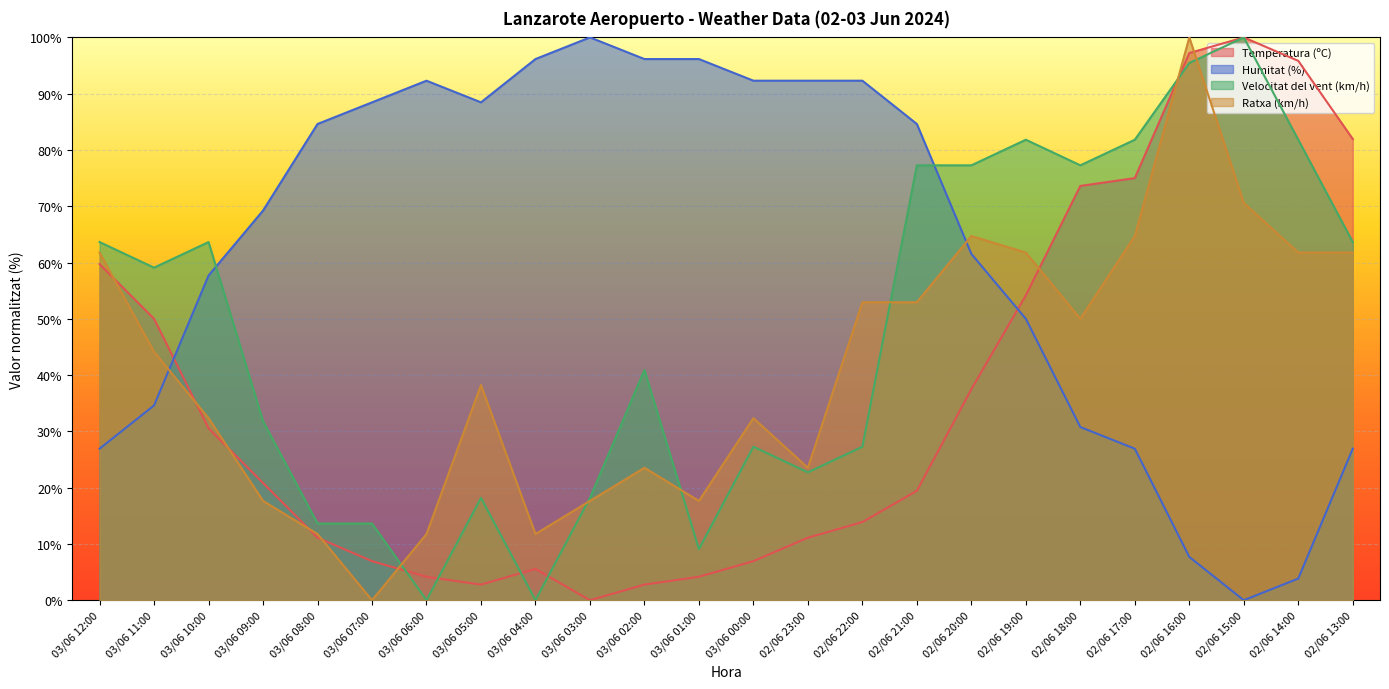

Reading right to left, what are all the values shown in this chart?

Temperatura (ºC): 02/06 13:00=81.9	02/06 14:00=95.8	02/06 15:00=100.0	02/06 16:00=97.2	02/06 17:00=75.0	02/06 18:00=73.6	02/06 19:00=54.2	02/06 20:00=37.5	02/06 21:00=19.4	02/06 22:00=13.9	02/06 23:00=11.1	03/06 00:00=6.9	03/06 01:00=4.2	03/06 02:00=2.8	03/06 03:00=0.0	03/06 04:00=5.6	03/06 05:00=2.8	03/06 06:00=4.2	03/06 07:00=6.9	03/06 08:00=11.1	03/06 09:00=20.8	03/06 10:00=30.6	03/06 11:00=50.0	03/06 12:00=59.7
Humitat (%): 02/06 13:00=26.9	02/06 14:00=3.8	02/06 15:00=0.0	02/06 16:00=7.7	02/06 17:00=26.9	02/06 18:00=30.8	02/06 19:00=50.0	02/06 20:00=61.5	02/06 21:00=84.6	02/06 22:00=92.3	02/06 23:00=92.3	03/06 00:00=92.3	03/06 01:00=96.2	03/06 02:00=96.2	03/06 03:00=100.0	03/06 04:00=96.2	03/06 05:00=88.5	03/06 06:00=92.3	03/06 07:00=88.5	03/06 08:00=84.6	03/06 09:00=69.2	03/06 10:00=57.7	03/06 11:00=34.6	03/06 12:00=26.9
Velocitat del vent (km/h): 02/06 13:00=63.6	02/06 14:00=81.8	02/06 15:00=100.0	02/06 16:00=95.5	02/06 17:00=81.8	02/06 18:00=77.3	02/06 19:00=81.8	02/06 20:00=77.3	02/06 21:00=77.3	02/06 22:00=27.3	02/06 23:00=22.7	03/06 00:00=27.3	03/06 01:00=9.1	03/06 02:00=40.9	03/06 03:00=18.2	03/06 04:00=0.0	03/06 05:00=18.2	03/06 06:00=0.0	03/06 07:00=13.6	03/06 08:00=13.6	03/06 09:00=31.8	03/06 10:00=63.6	03/06 11:00=59.1	03/06 12:00=63.6
Ratxa (km/h): 02/06 13:00=61.8	02/06 14:00=61.8	02/06 15:00=70.6	02/06 16:00=100.0	02/06 17:00=64.7	02/06 18:00=50.0	02/06 19:00=61.8	02/06 20:00=64.7	02/06 21:00=52.9	02/06 22:00=52.9	02/06 23:00=23.5	03/06 00:00=32.4	03/06 01:00=17.6	03/06 02:00=23.5	03/06 03:00=17.6	03/06 04:00=11.8	03/06 05:00=38.2	03/06 06:00=11.8	03/06 07:00=0.0	03/06 08:00=11.8	03/06 09:00=17.6	03/06 10:00=32.4	03/06 11:00=44.1	03/06 12:00=61.8